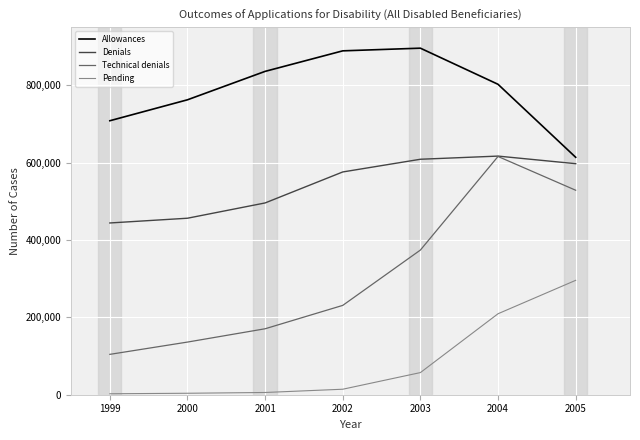

What is the maximum value for Technical denials?

615924